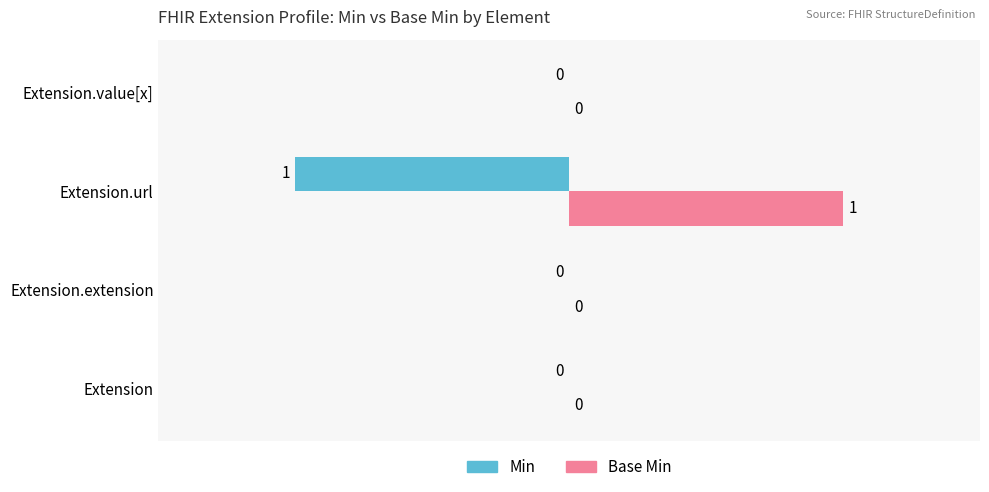

Which series has the largest total across all categories?

Base Min